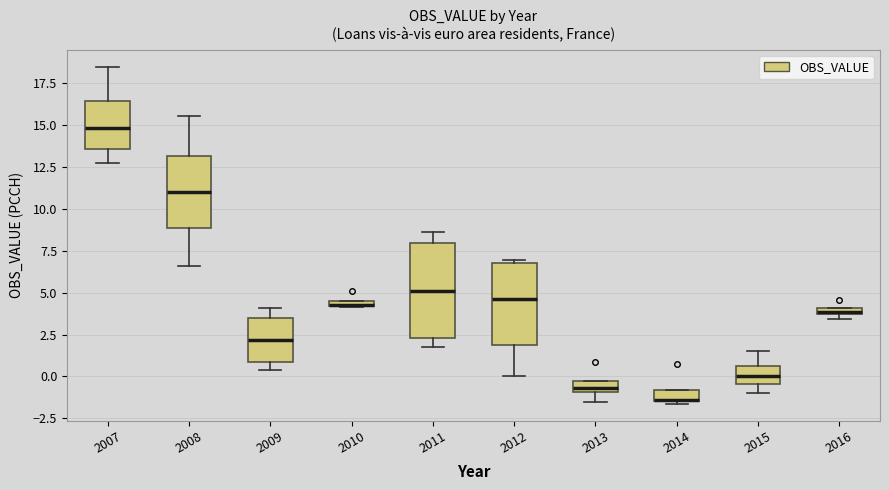

Comparing the boxes themselves (not the whiskers), which one is the tallest?

2011